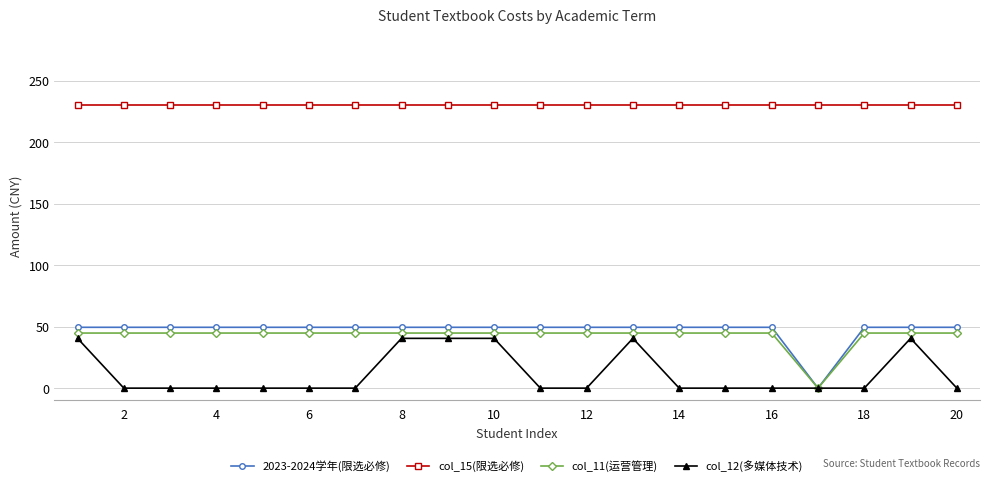

List the series in order of their peak value, lowest first.

col_12(多媒体技术), col_11(运营管理), 2023-2024学年(限选必修), col_15(限选必修)